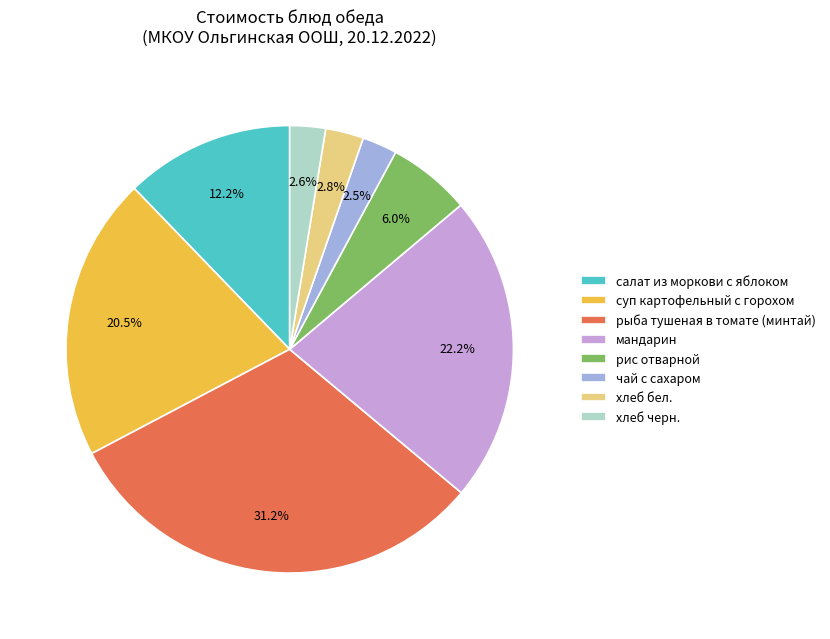

Does суп картофельный с горохом account for over 50% of the chart?

No